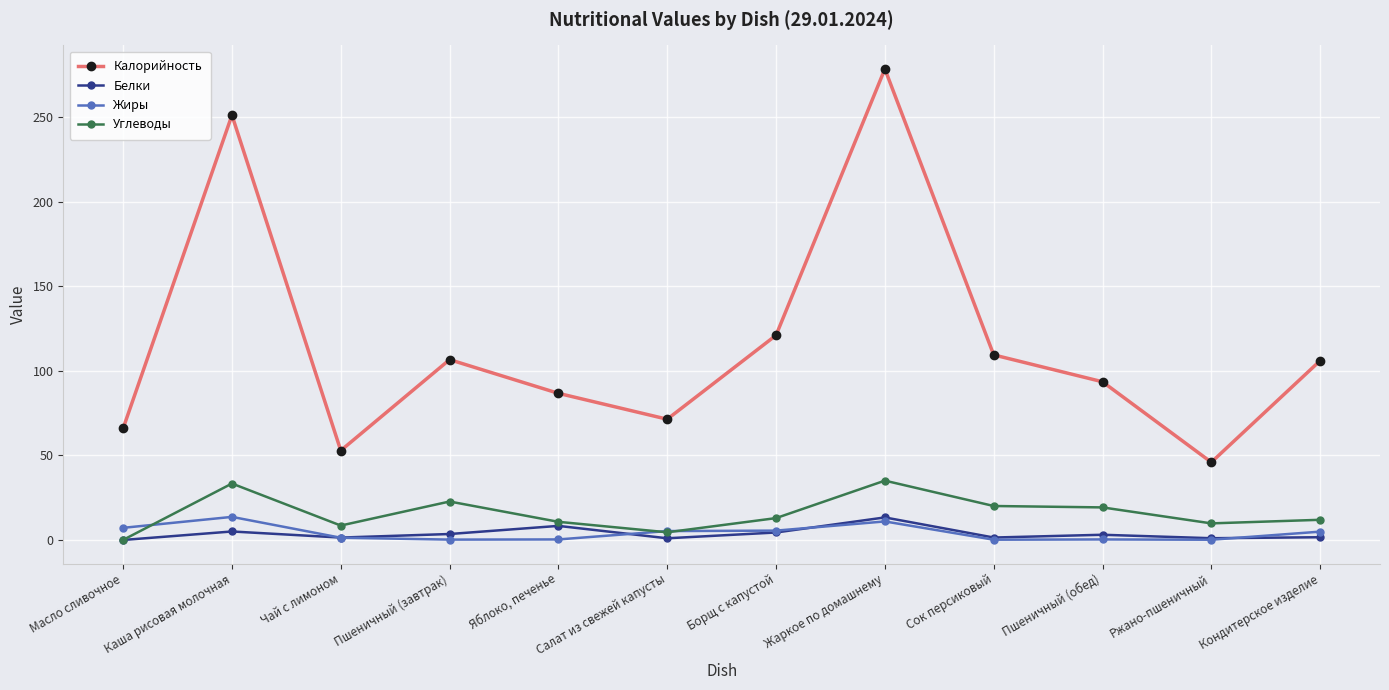

True or false: Жиры and Калорийность intersect in this chart.

False